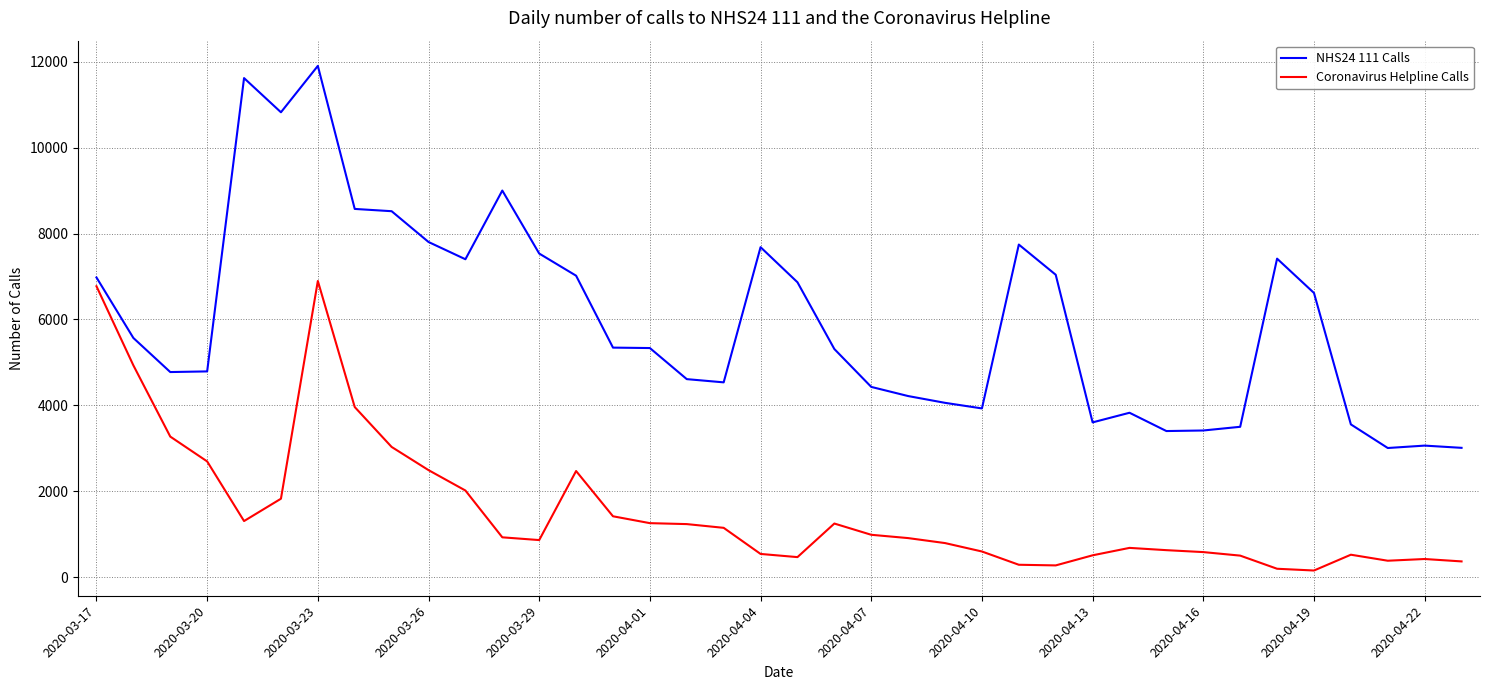

Which series has the widest spread of values?

NHS24 111 Calls